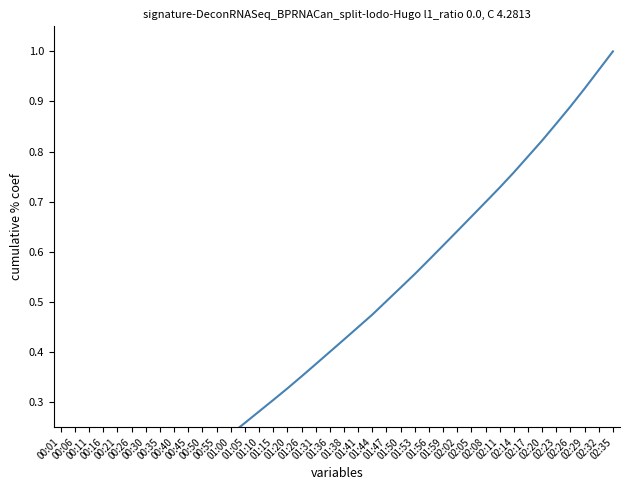

Which label corresponds to the smallest value in the chart?

00:01